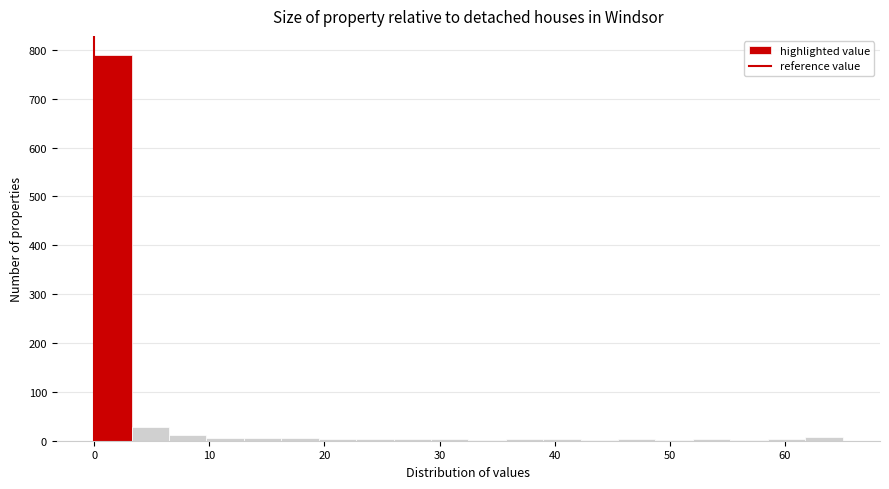

Around what value on the x-axis is the tallest bar? Give the approximate position of its centre, as read against the axis.

2